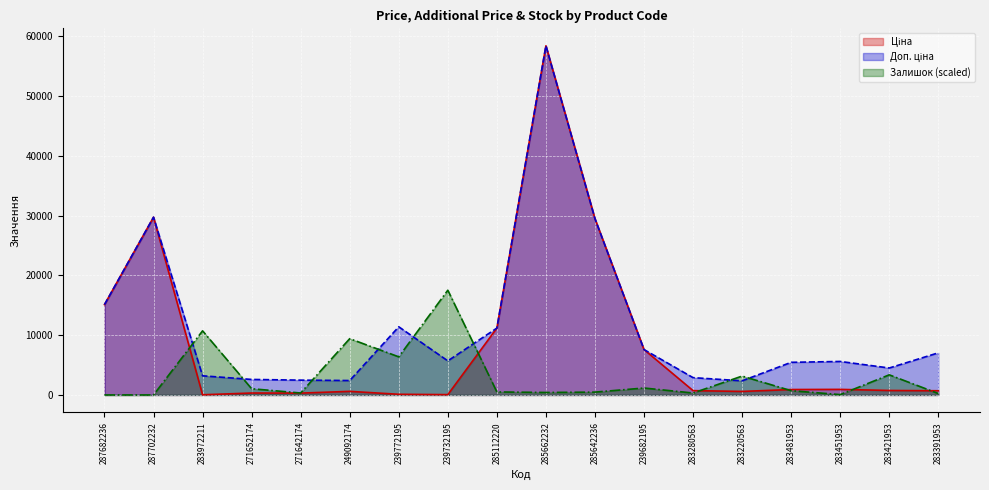

Reading right to left, what are all the values shown in this chart?

Ціна: 705.1	752.2	934.5	910.4	591.6	724.5	7596.5	29491.5	58426.5	11188.2	57.0	114.1	603.7	310.3	324.8	32.0	29747.2	15120.0
Доп. ціна: 7051.3	4513.3	5607.2	5462.3	2366.5	2897.8	7596.5	29491.5	58426.5	11188.2	5705.0	11410.0	2414.8	2482.4	2598.3	3205.0	29747.2	15120.0
Залишок: 238.5	3368.5	59.6	715.4	3159.8	327.9	1162.6	477.0	417.3	506.8	17528.0	6379.2	9419.8	327.9	1043.3	10731.4	0.0	0.0